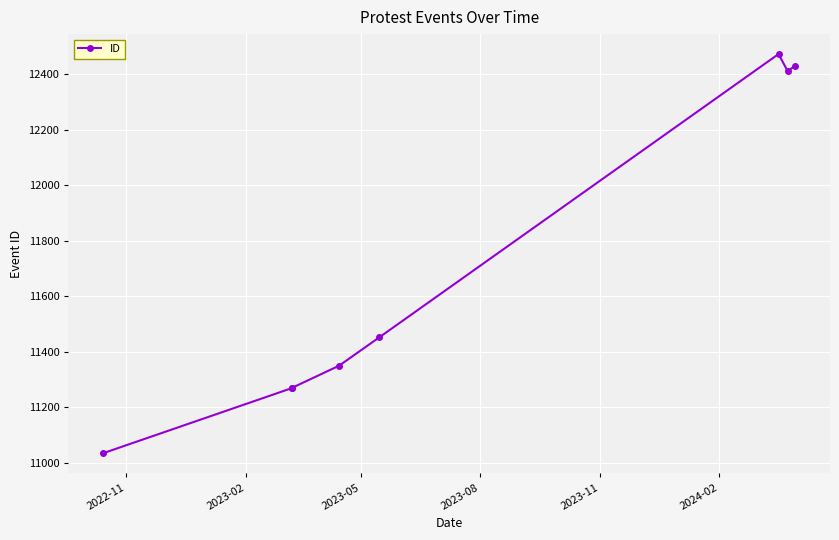

Between 2023-08 and 2023-05, which is larger?

2023-08